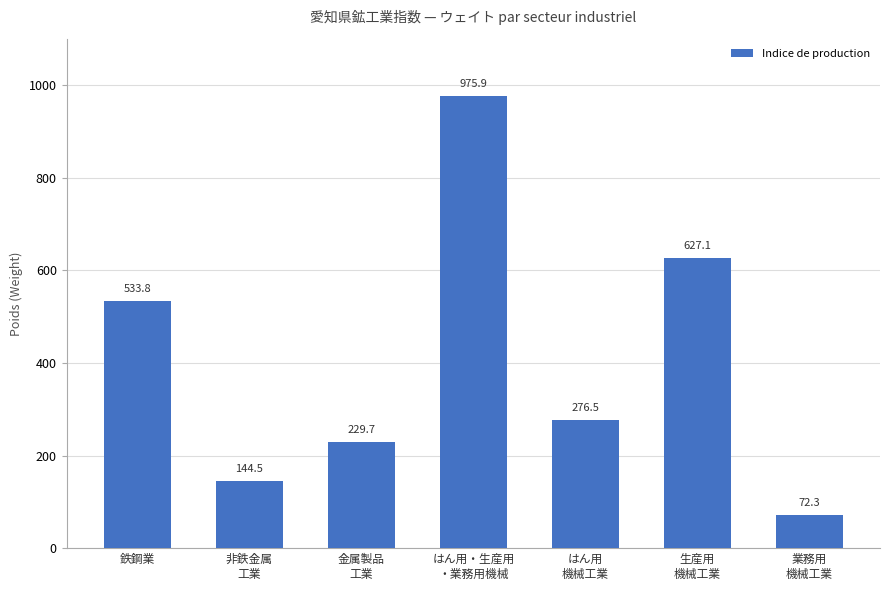

The chart shows a value of 627.1 at 生産用
機械工業. True or false?

True